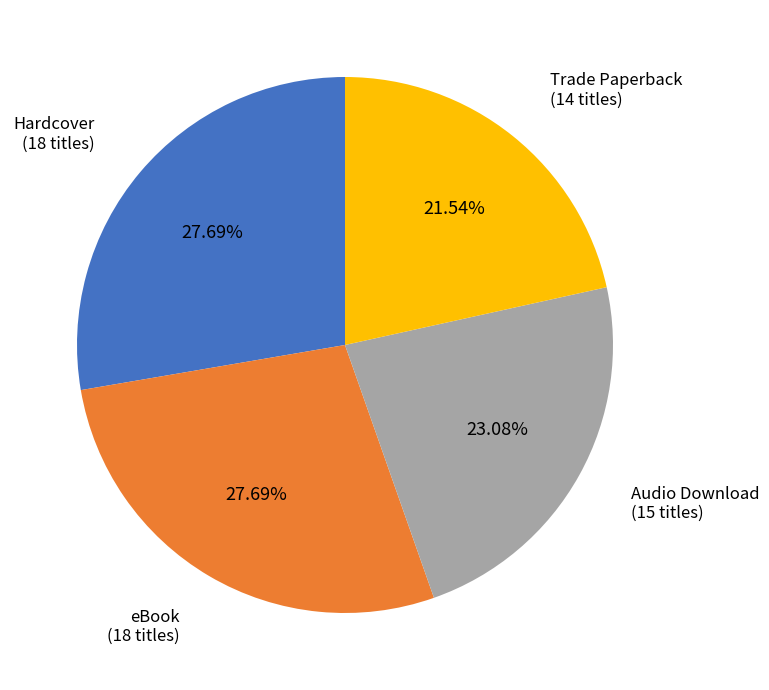

Is there any slice that represents more than half of the pie?

No